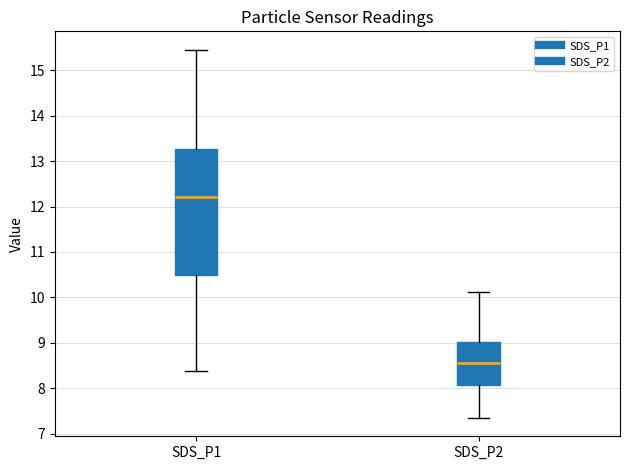

Reading left to right, transcribe this box plot: for each box, give where its median line is, the range the box spans, and where its two whiskers end, as read against the y-axis. The values are not printed on the chart, so give them approximately, as read against the axis.

SDS_P1: median 12.2, box 10.5 to 13.3, whiskers 8.4 to 15.5
SDS_P2: median 8.6, box 8.1 to 9.0, whiskers 7.4 to 10.1